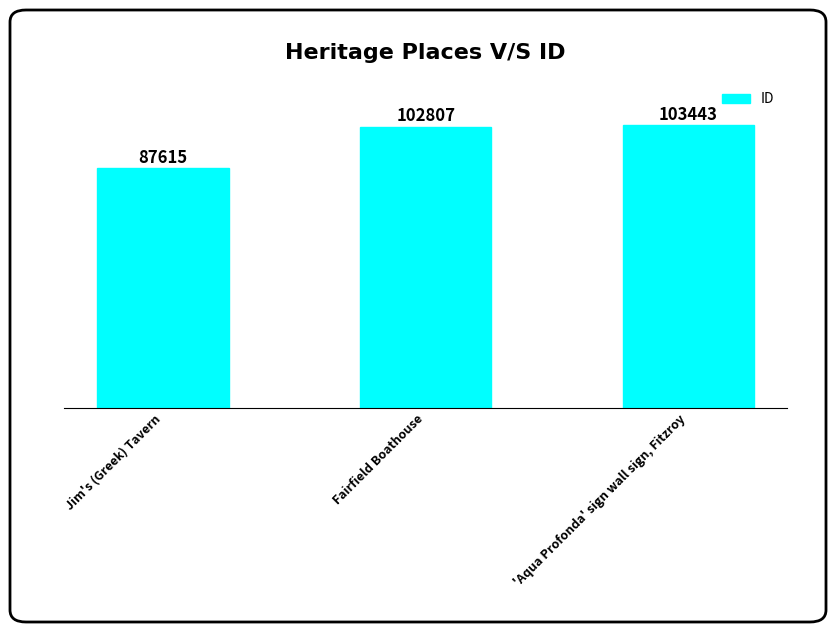

How many categories are shown in the chart?

3